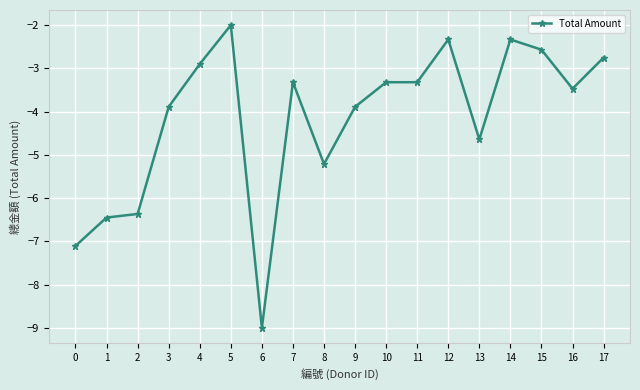

Read the value at 4.

-2.9